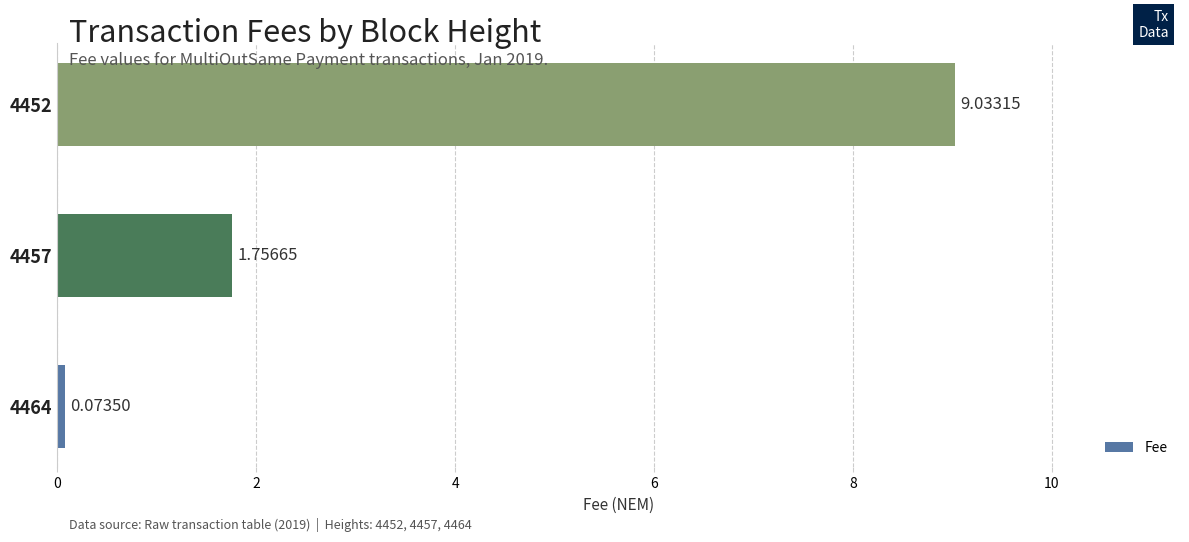

List the labels in order of value, largest first.

4452, 4457, 4464